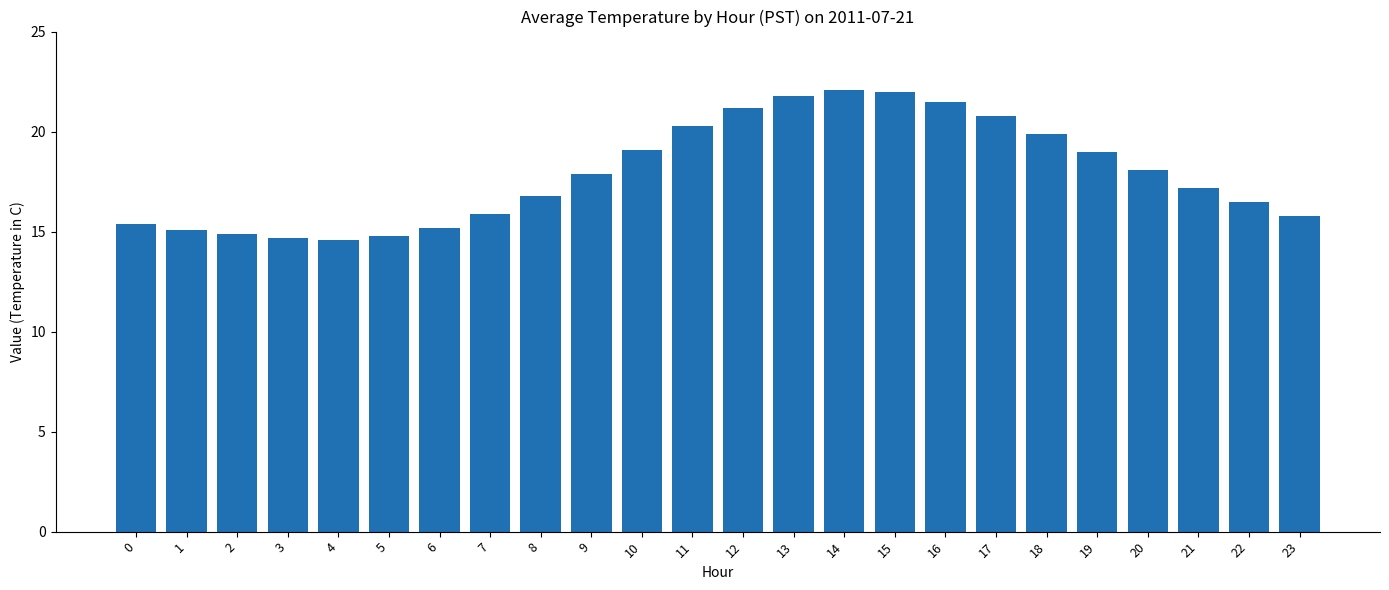

Between 21 and 15, which is larger?

15